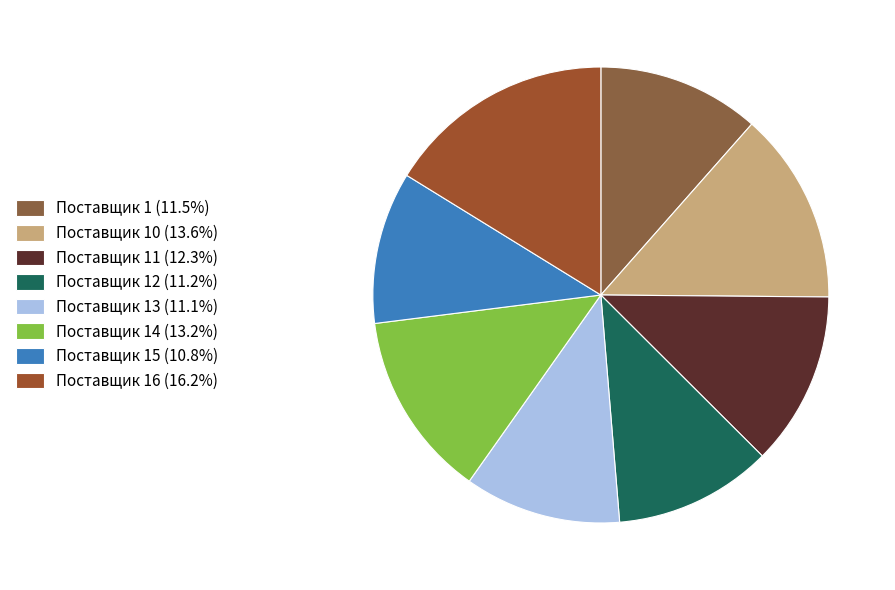

How many segments does this pie chart have?

8